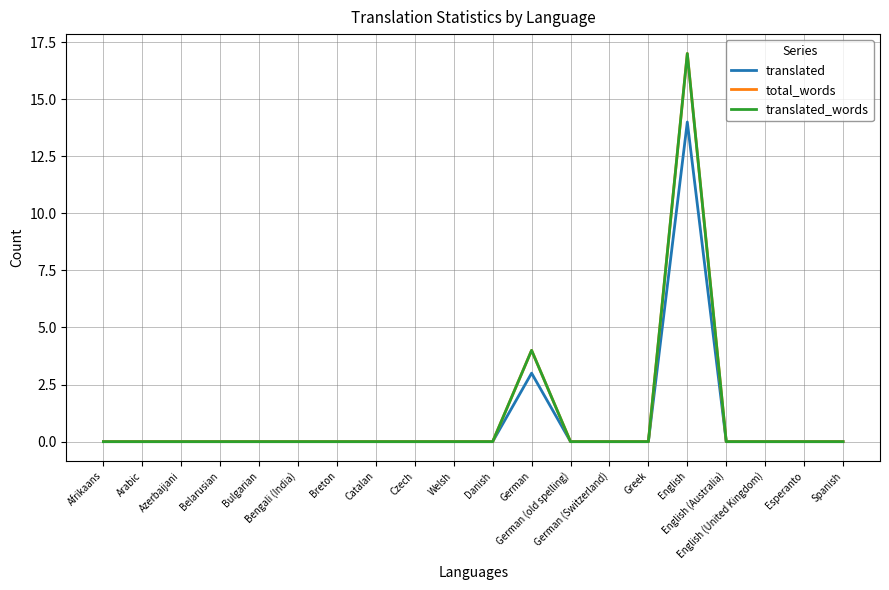

Which series changed the most between Afrikaans and Esperanto?

translated